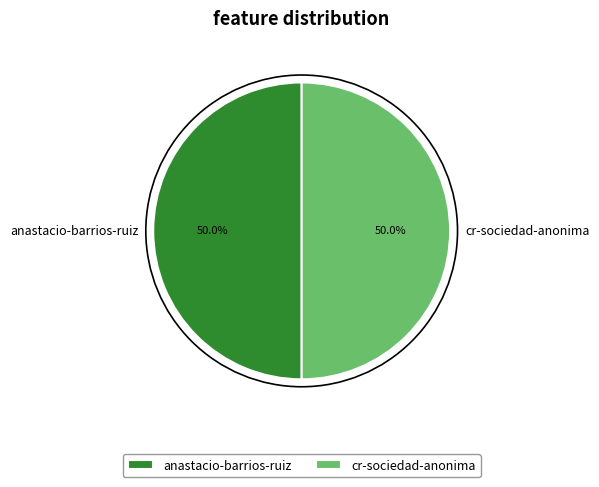

To the nearest percent, what portion does anastacio-barrios-ruiz represent?

50%